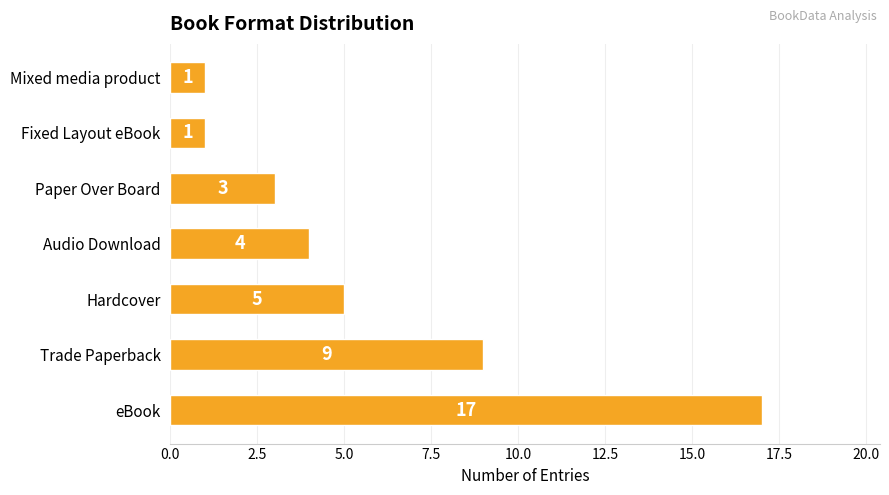

What is the greatest value displayed?

17